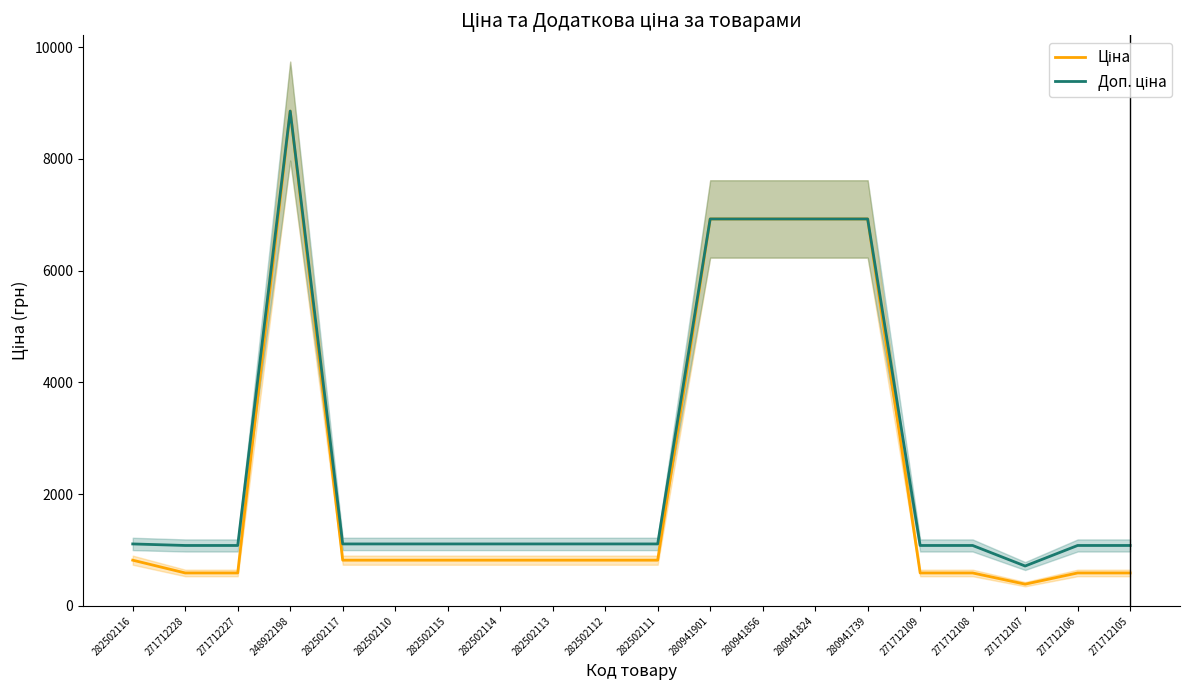

Is the value of Доп. ціна at 280941856 greater than the value of Ціна at 271712108?

Yes